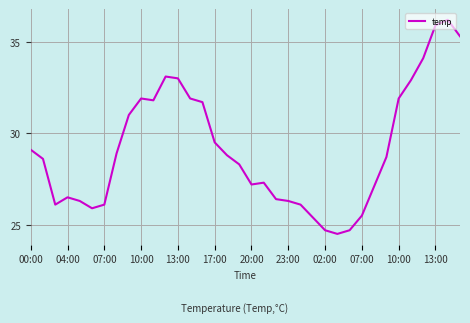

What is the smallest value displayed?

24.5